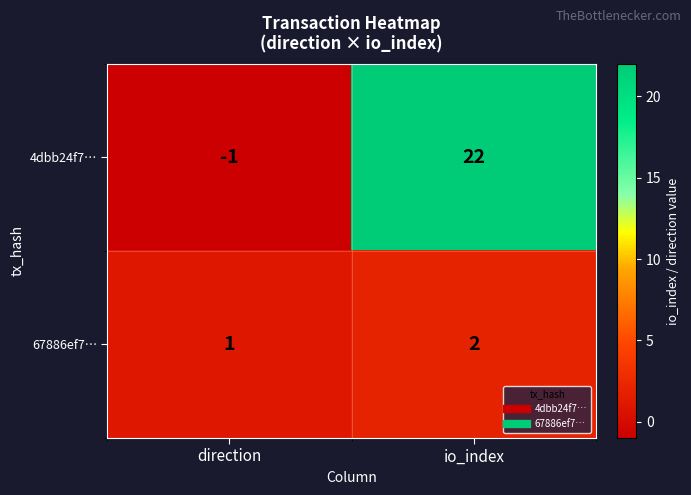

At which category is the sum across all series the highest?

io_index